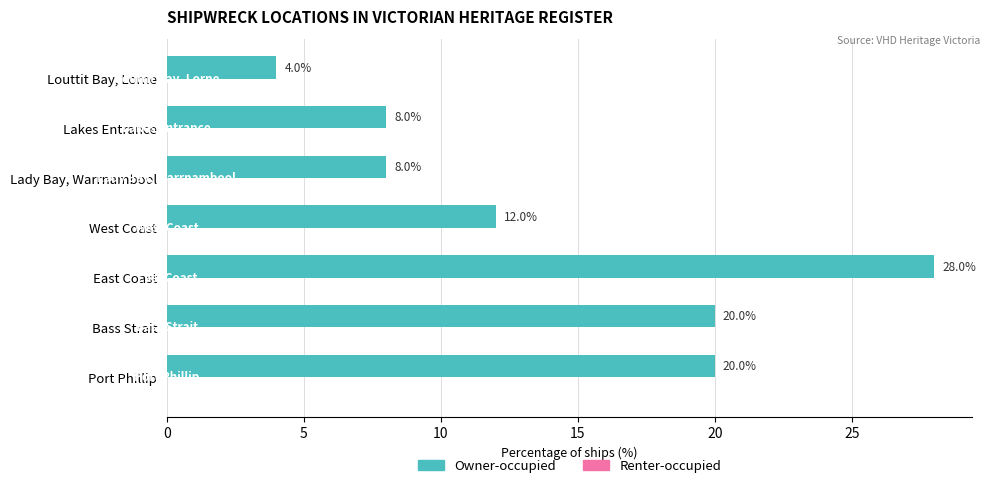

Reading bottom to top, what are all the values shown in this chart?

Port Phillip=20	Bass Strait=20	East Coast=28	West Coast=12	Lady Bay, Warrnambool=8	Lakes Entrance=8	Louttit Bay, Lorne=4